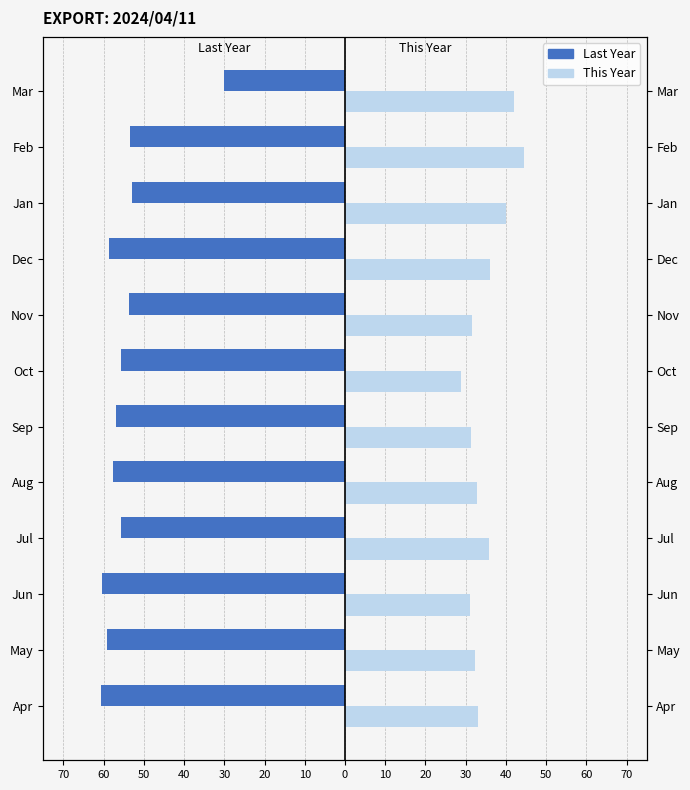

Reading right to left, extract all data points from this chart.

Last Year: -30.0	-53.4	-53.0	-58.8	-53.8	-55.8	-56.9	-57.6	-55.8	-60.4	-59.1	-60.7
This Year: 41.9	44.6	40.1	36.0	31.7	28.9	31.3	32.8	35.7	31.2	32.3	33.0